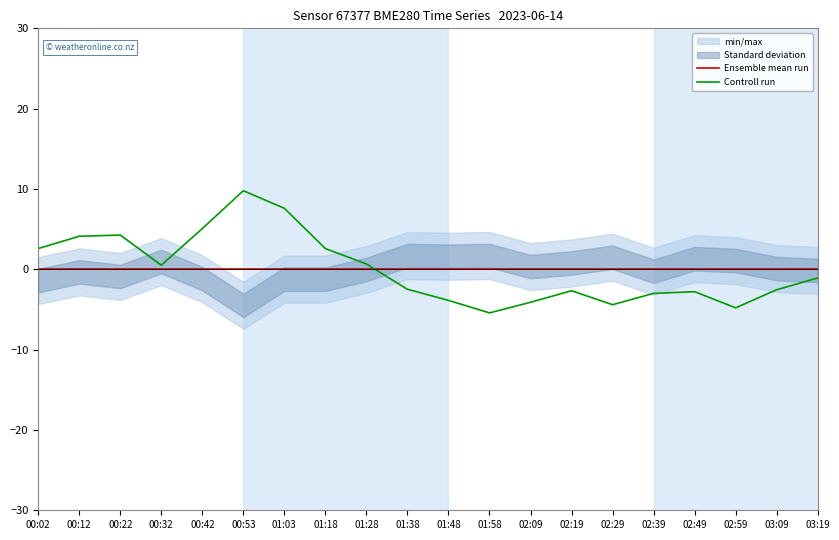

The value of Controll run at 02:19 is -1.8. True or false?

False